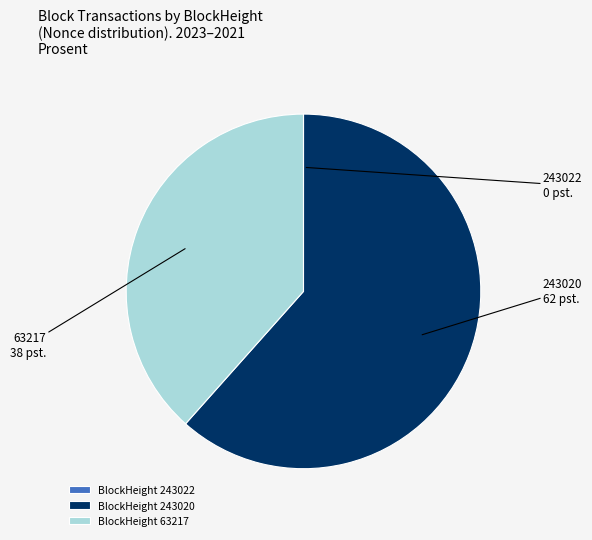

Is there any slice that represents more than half of the pie?

Yes